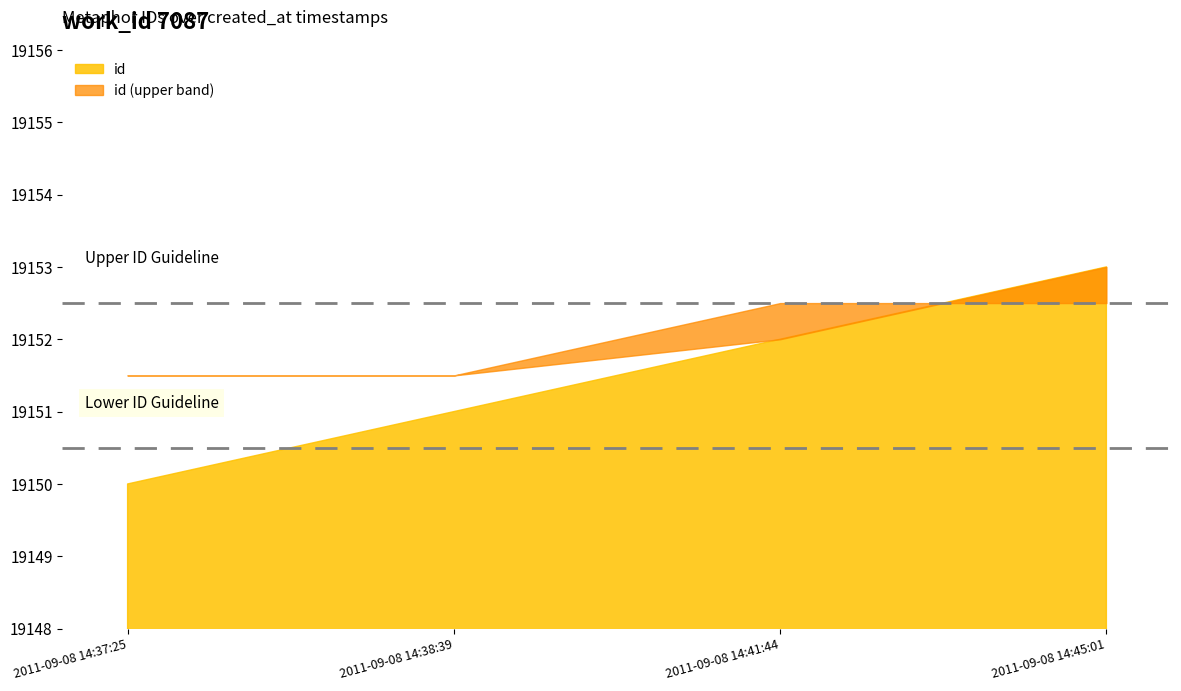

Rank the categories by value from highest to lowest.

2011-09-08 14:45:01, 2011-09-08 14:41:44, 2011-09-08 14:38:39, 2011-09-08 14:37:25